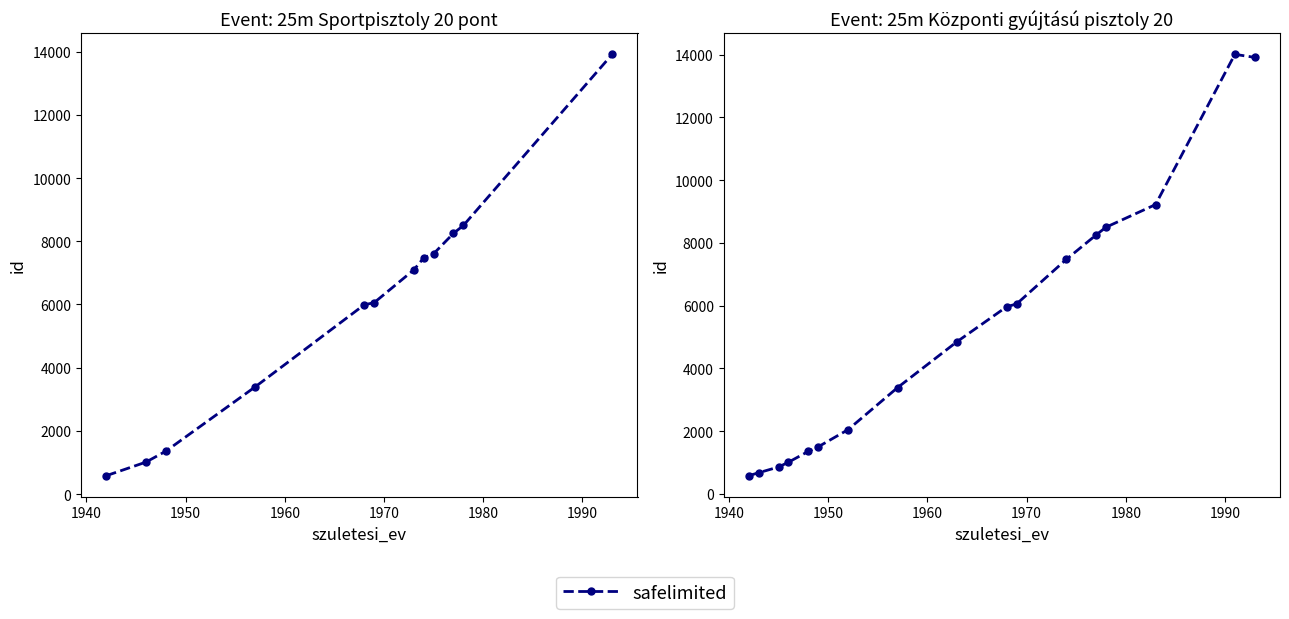

What position from the left is 1950?

3